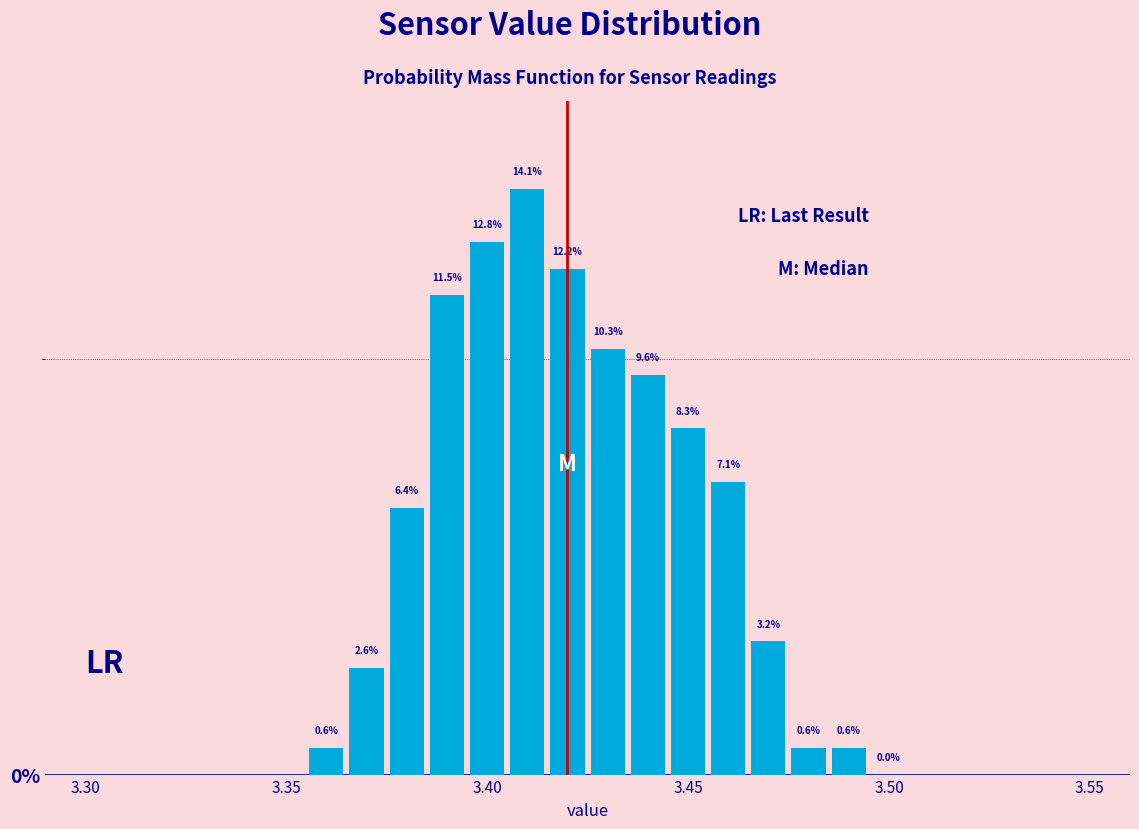

Read against the x-axis, roughly where is the centre of the tallest bar?

3.410